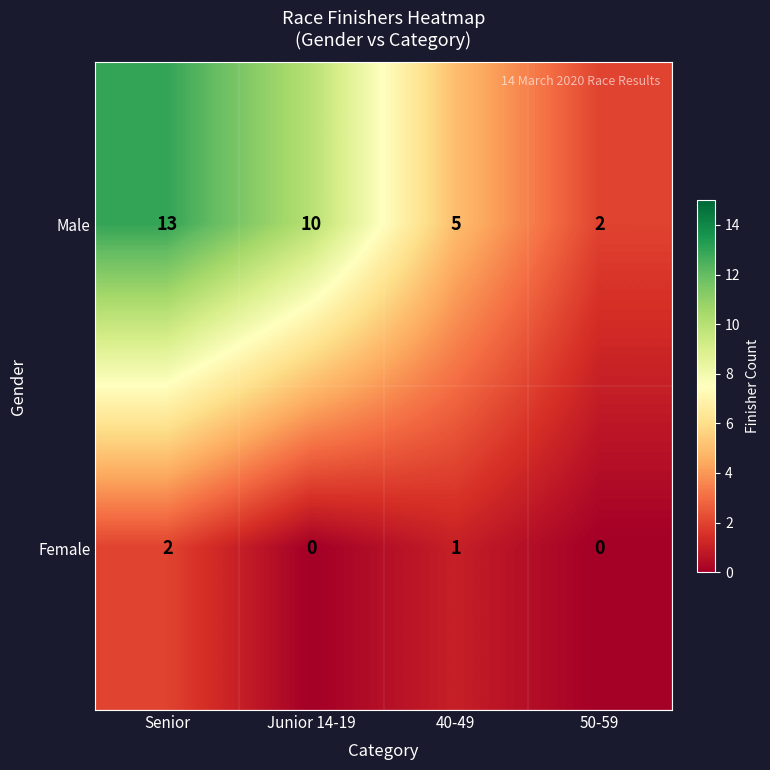

At which category is the sum across all series the highest?

Senior